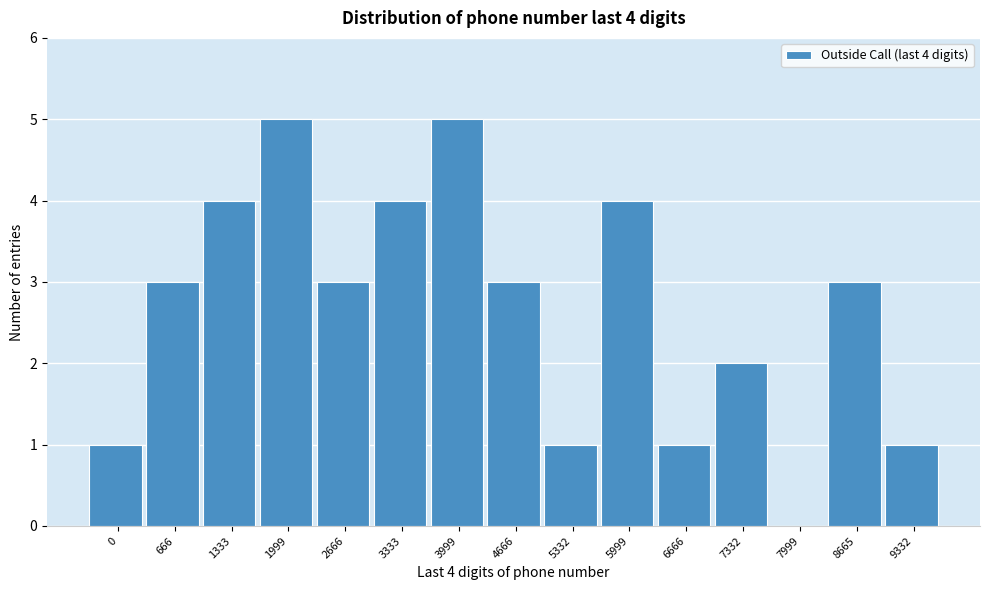

Reading left to right, transcribe all the data shown in this chart.

0=1	666=3	1333=4	1999=5	2666=3	3333=4	3999=5	4666=3	5332=1	5999=4	6666=1	7332=2	7999=0	8665=3	9332=1